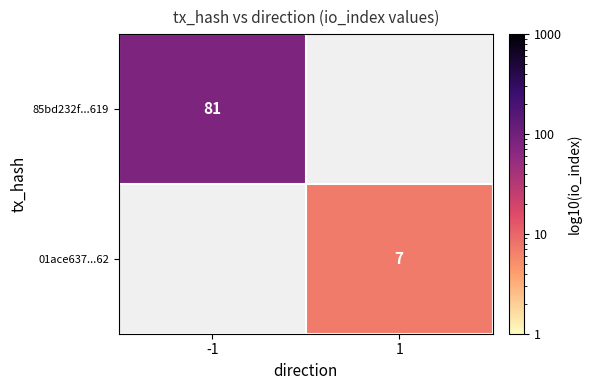

Is it true that 01ace637...62 equals 7 at 1?

True